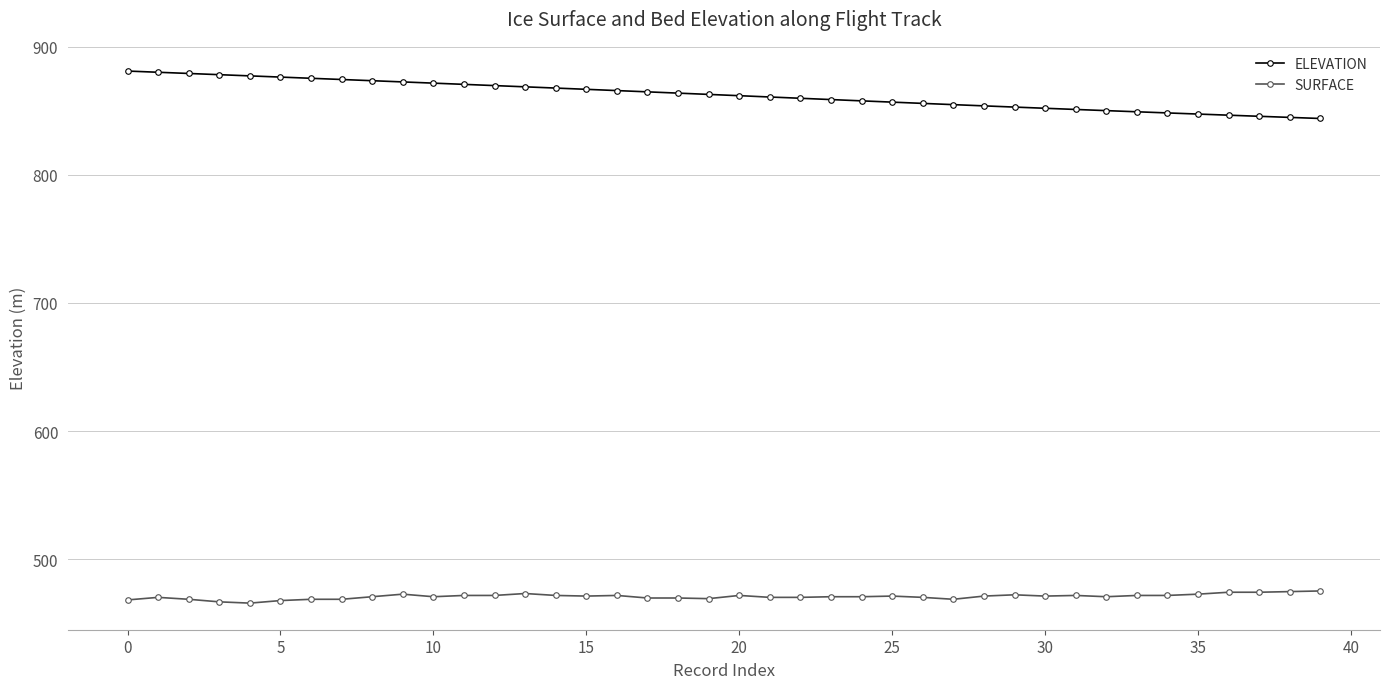

List the series in order of their overall mean, lowest first.

SURFACE, ELEVATION